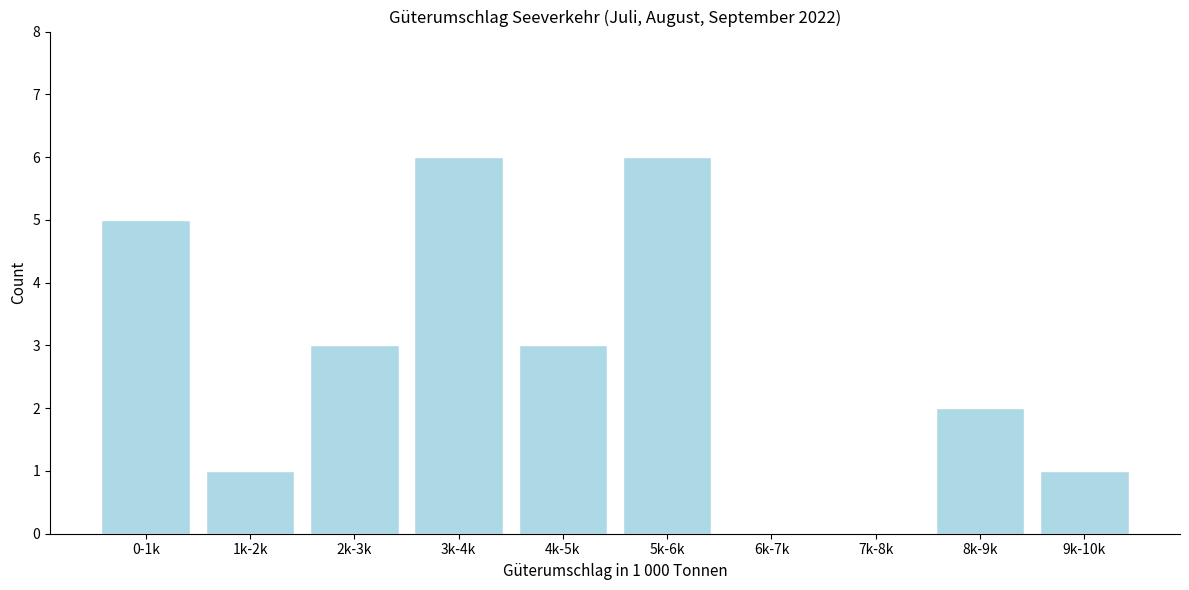

Reading left to right, extract all data points from this chart.

0-1k=5	1k-2k=1	2k-3k=3	3k-4k=6	4k-5k=3	5k-6k=6	6k-7k=0	7k-8k=0	8k-9k=2	9k-10k=1